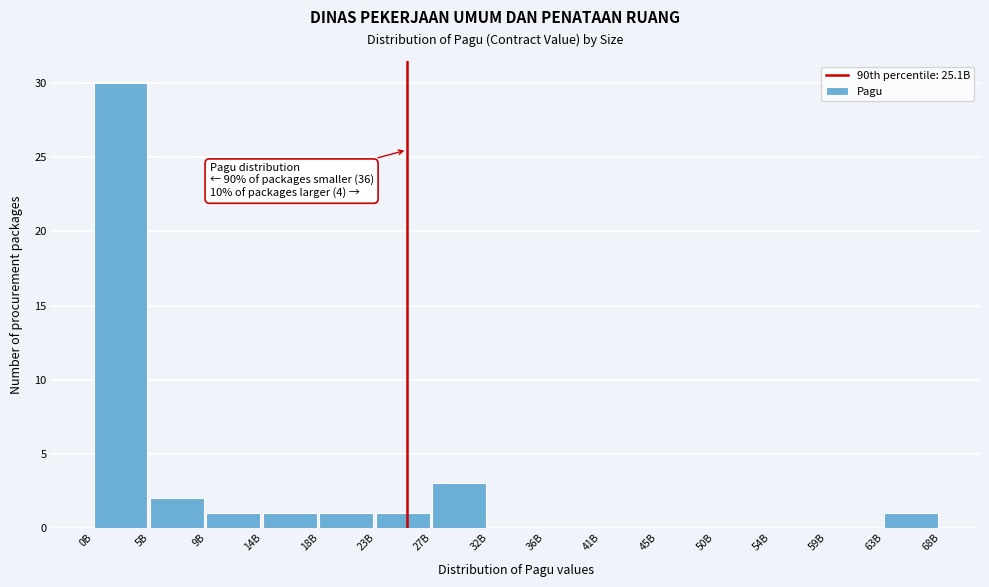

Reading left to right, transcribe all the data shown in this chart.

0B=30	5B=2	9B=1	14B=1	18B=1	23B=1	27B=3	32B=0	36B=0	41B=0	45B=0	50B=0	54B=0	59B=0	63B=1